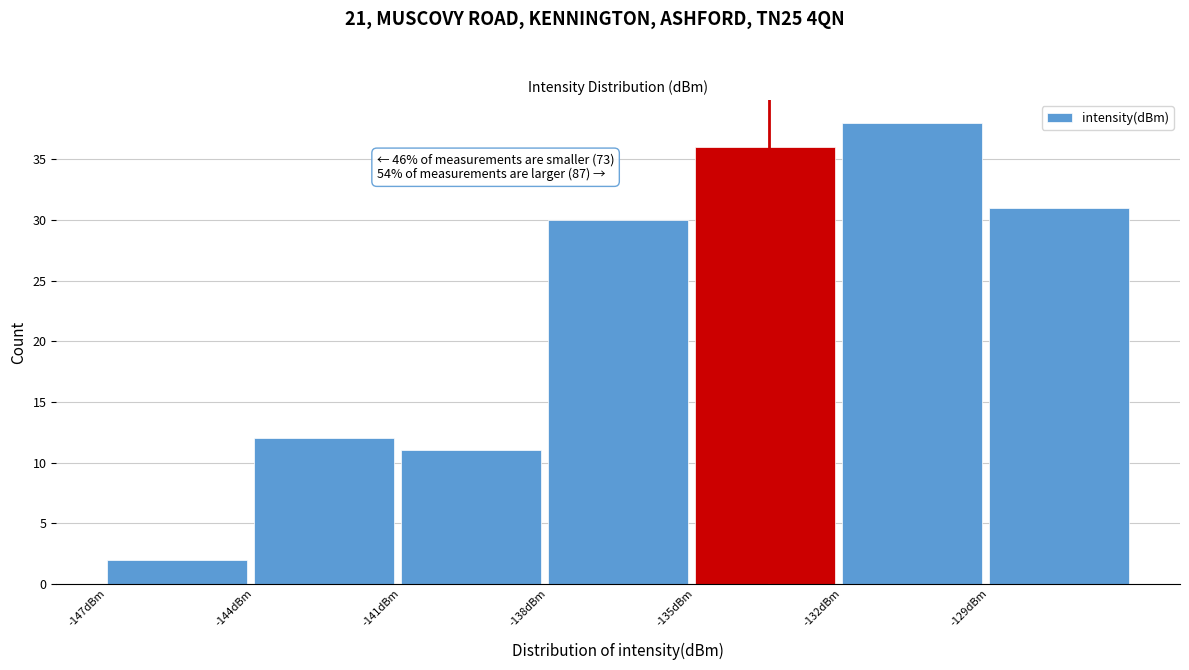

Which range on the x-axis has the tallest bar?

-132 to -129